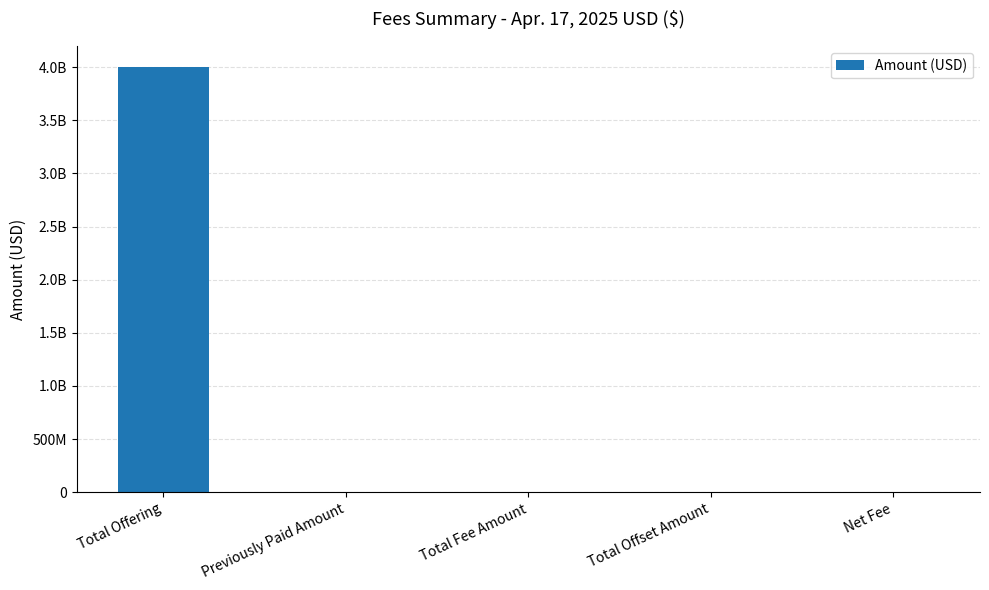

Are the bars horizontal?

No